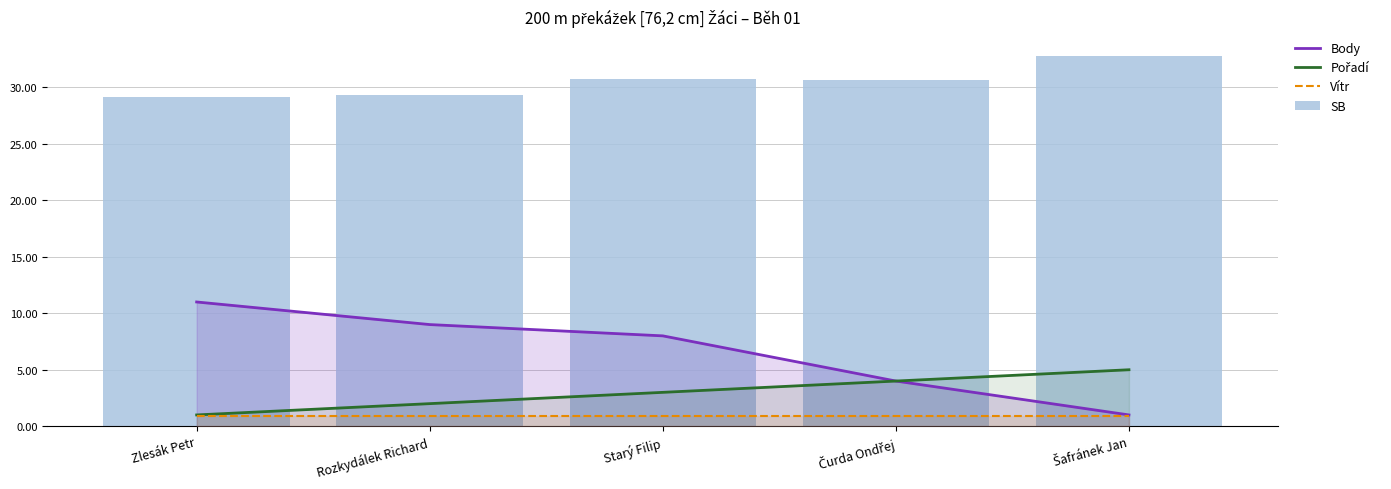

How many series are shown in this chart?

4